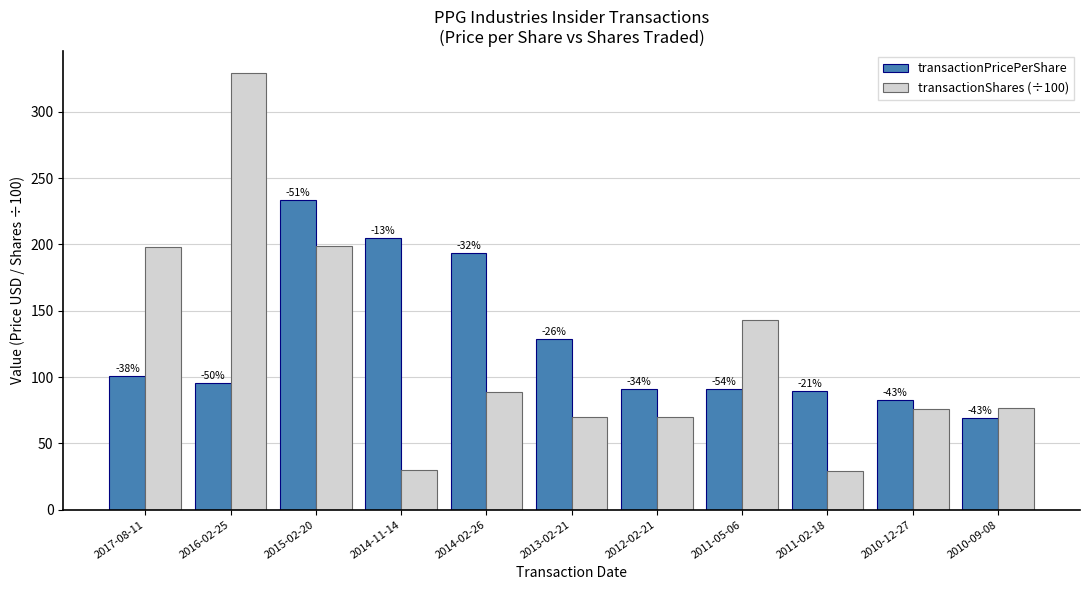

True or false: transactionShares (÷100) has a value of 19.3 at 2014-02-26.

False